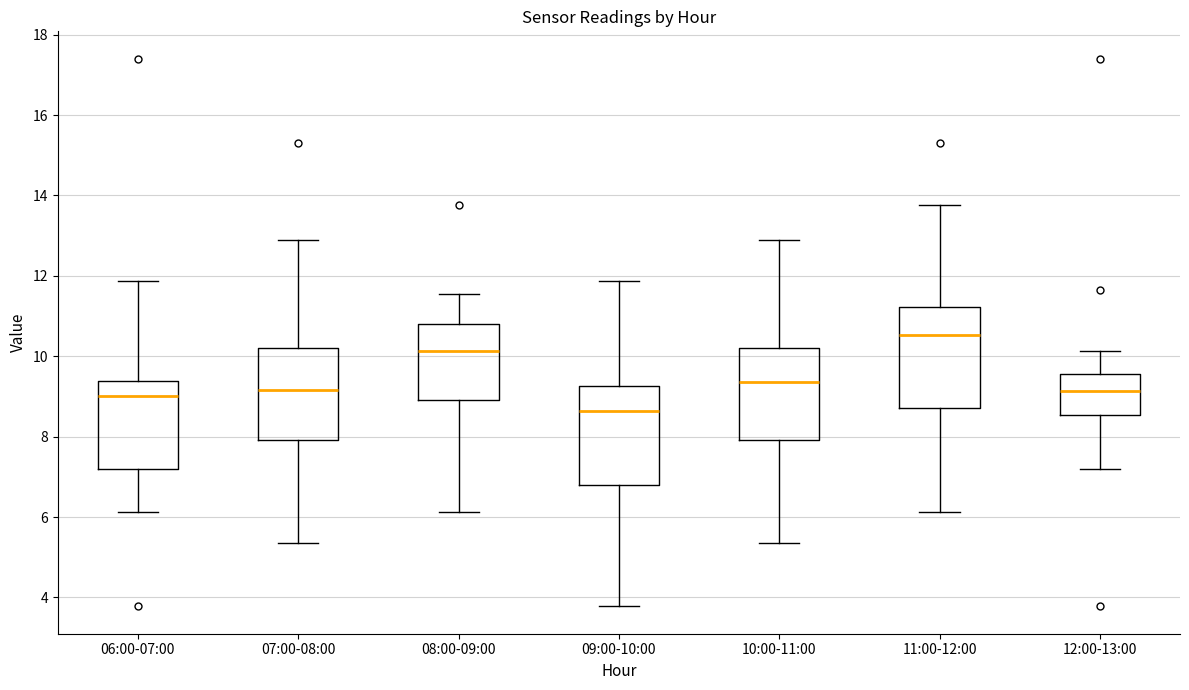

Reading left to right, read every box against the y-axis: the position of its median line, the range the box covers, and the ends of its whiskers. The values are not printed on the chart, so give them approximately, as read against the axis.

06:00-07:00: median 9.0, box 7.2 to 9.4, whiskers 6.2 to 11.8
07:00-08:00: median 9.2, box 8.0 to 10.2, whiskers 5.4 to 13.0
08:00-09:00: median 10.2, box 9.0 to 10.8, whiskers 6.2 to 11.6
09:00-10:00: median 8.6, box 6.8 to 9.2, whiskers 3.8 to 11.8
10:00-11:00: median 9.4, box 8.0 to 10.2, whiskers 5.4 to 13.0
11:00-12:00: median 10.6, box 8.8 to 11.2, whiskers 6.2 to 13.8
12:00-13:00: median 9.2, box 8.6 to 9.6, whiskers 7.2 to 10.2